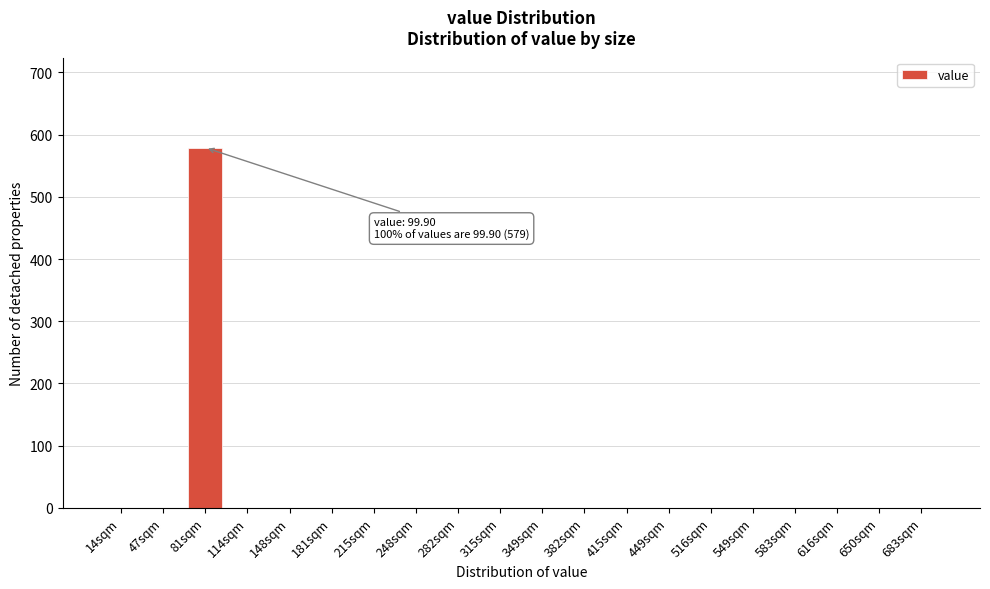

Reading right to left, what are all the values shown in this chart?

683sqm=0	650sqm=0	616sqm=0	583sqm=0	549sqm=0	516sqm=0	449sqm=0	415sqm=0	382sqm=0	349sqm=0	315sqm=0	282sqm=0	248sqm=0	215sqm=0	181sqm=0	148sqm=0	114sqm=0	81sqm=579	47sqm=0	14sqm=0